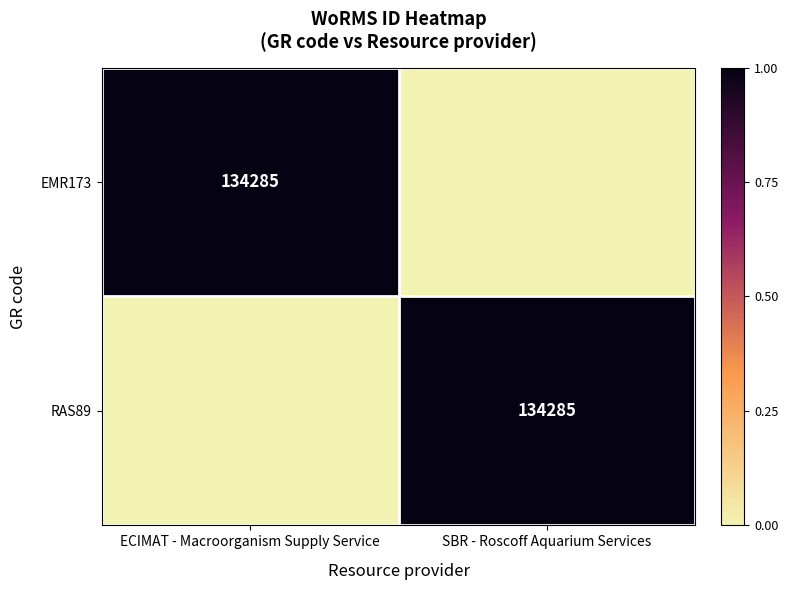

True or false: EMR173 has a value of 134285 at ECIMAT - Macroorganism Supply Service.

True